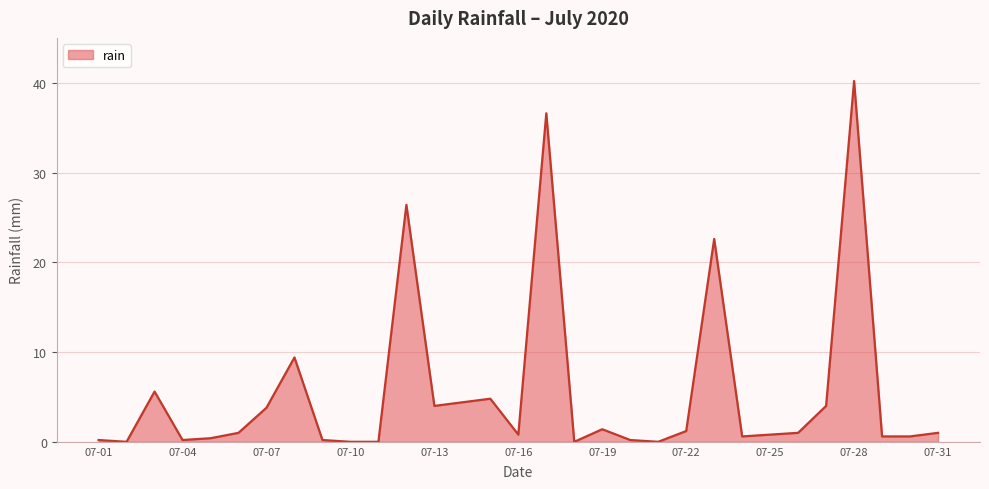

What is the average value?

5.5